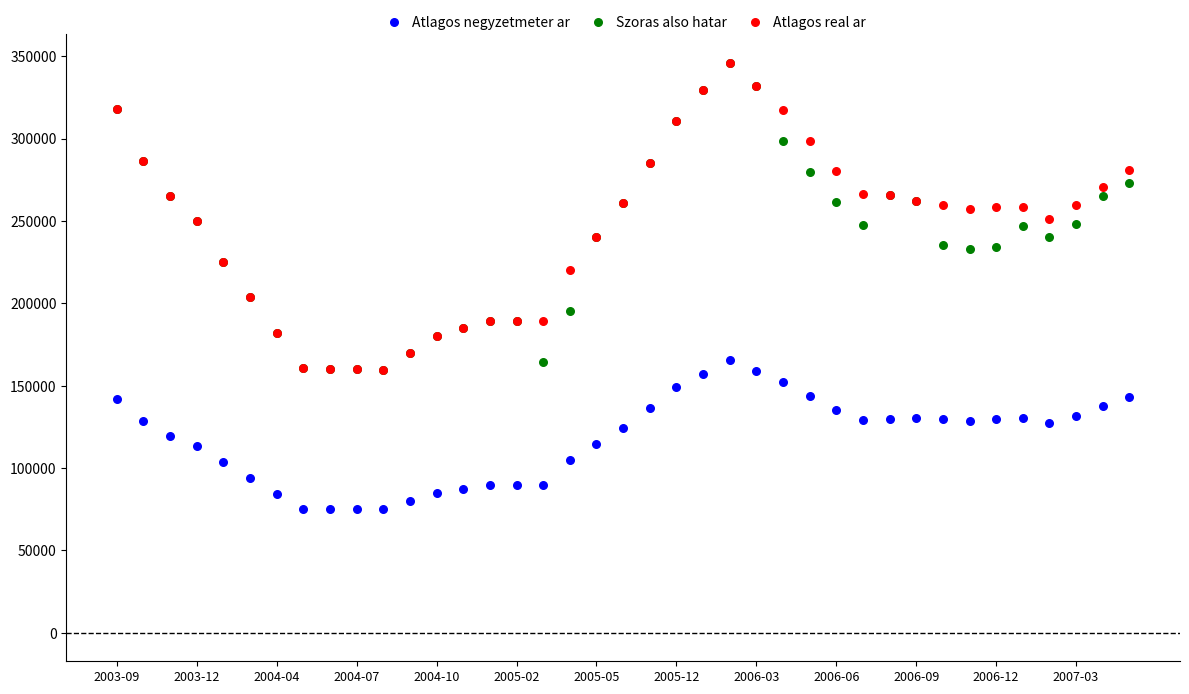

What are all the series names shown in the legend?

Atlagos negyzetmeter ar, Szoras also hatar, Atlagos real ar